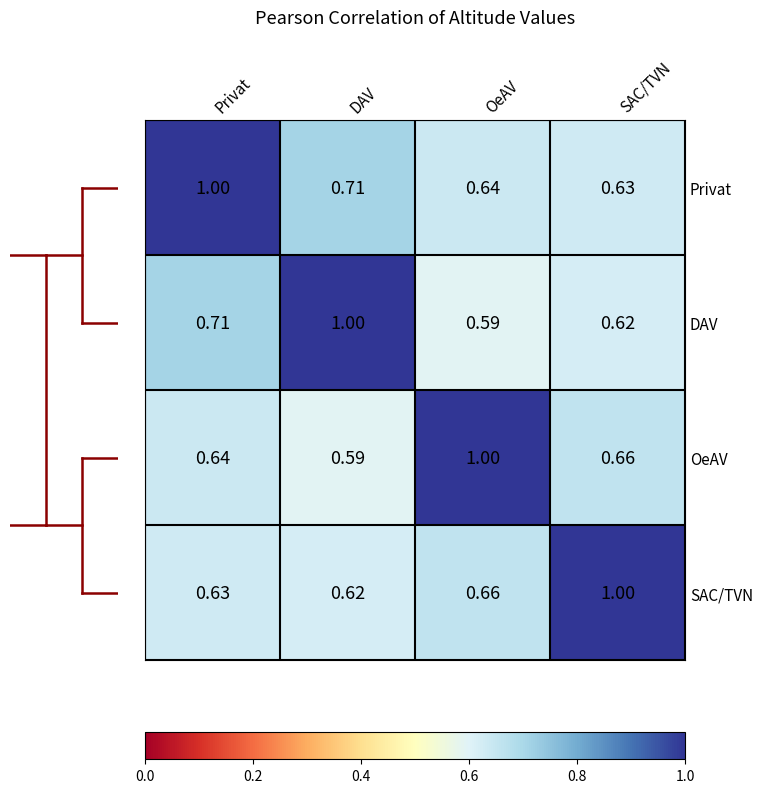

Where is OeAV nearest to the value 0?

DAV